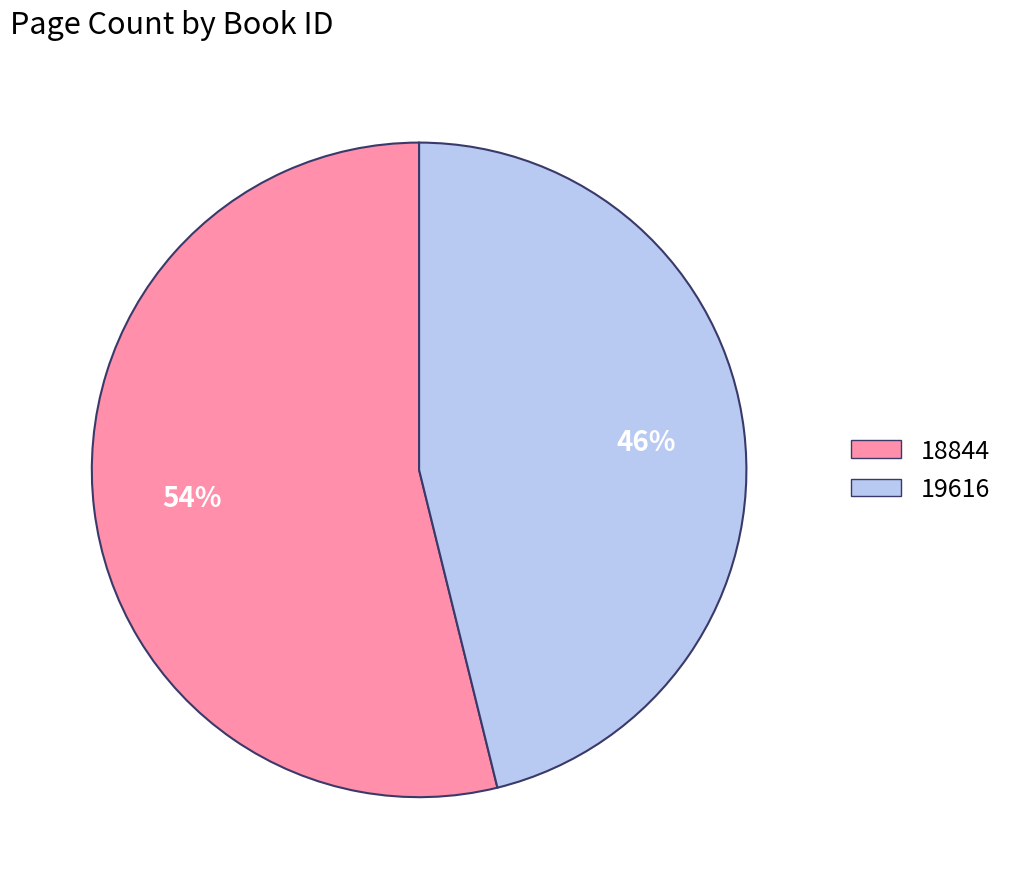

Is the sum of 19616 and 18844 greater than half?

Yes